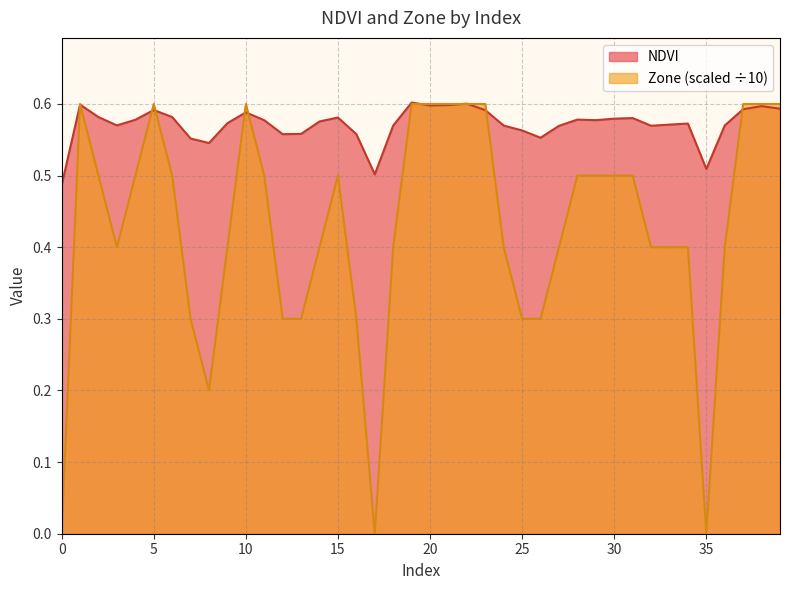

How many distinct data groups are displayed?

2